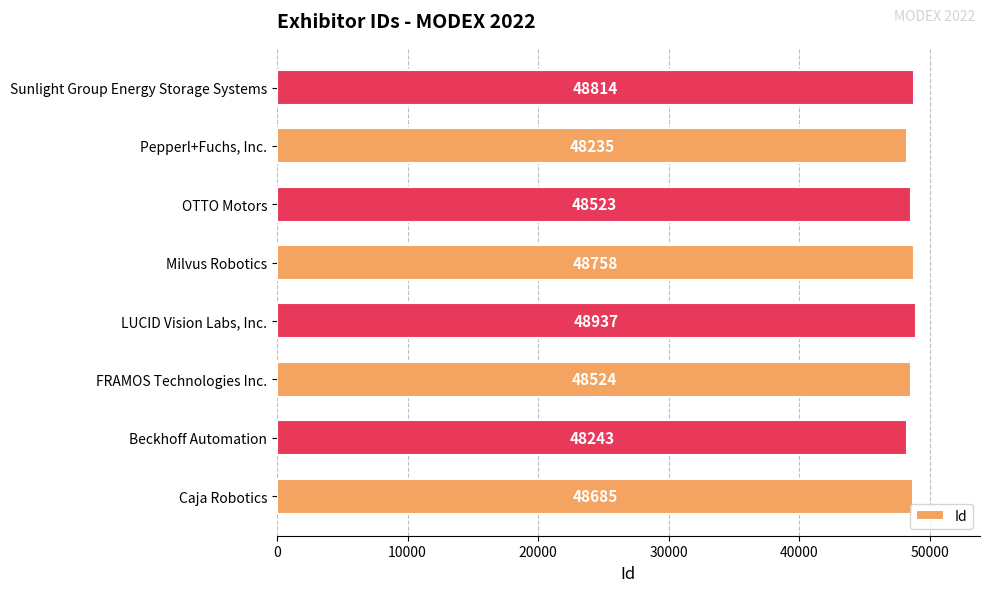

Reading bottom to top, list all the values displayed in this chart.

Caja Robotics=48685	Beckhoff Automation=48243	FRAMOS Technologies Inc.=48524	LUCID Vision Labs, Inc.=48937	Milvus Robotics=48758	OTTO Motors=48523	Pepperl+Fuchs, Inc.=48235	Sunlight Group Energy Storage Systems=48814